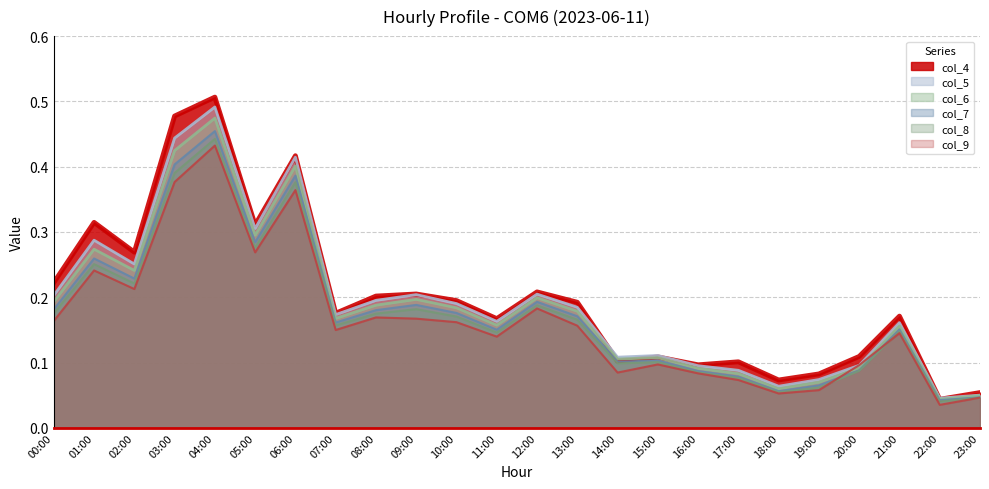

The value of col_6 at 06:00 is 0.4. True or false?

True